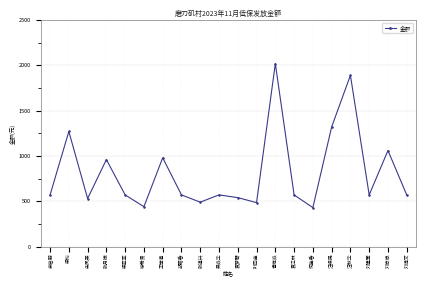

Where is the data nearest to the value 1225?

梁玲